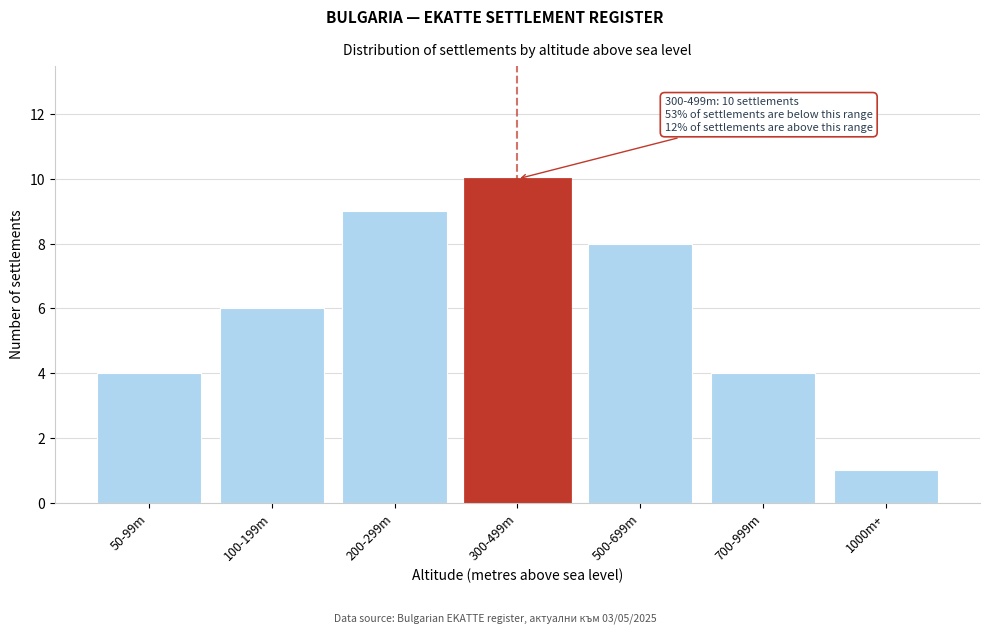

Reading left to right, extract all data points from this chart.

50-99m=4	100-199m=6	200-299m=9	300-499m=10	500-699m=8	700-999m=4	1000m+=1